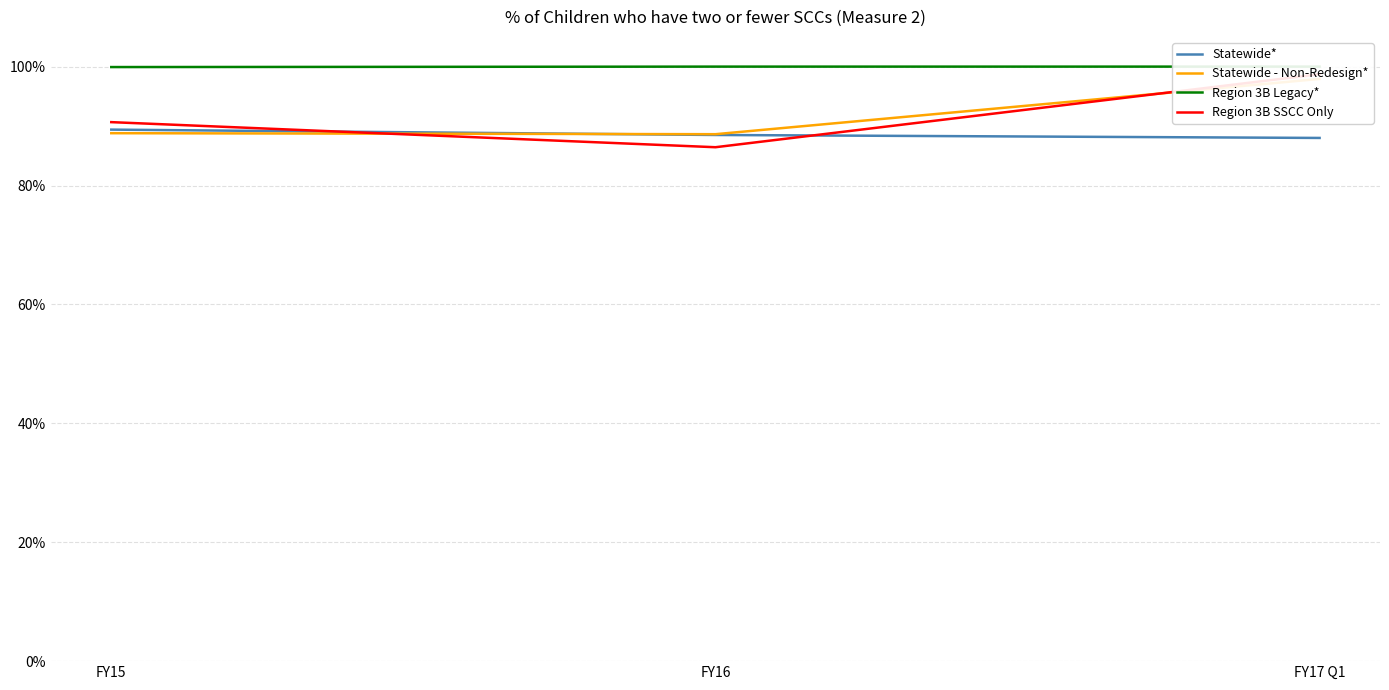

What are all the series names shown in the legend?

Statewide*, Statewide - Non-Redesign*, Region 3B Legacy*, Region 3B SSCC Only